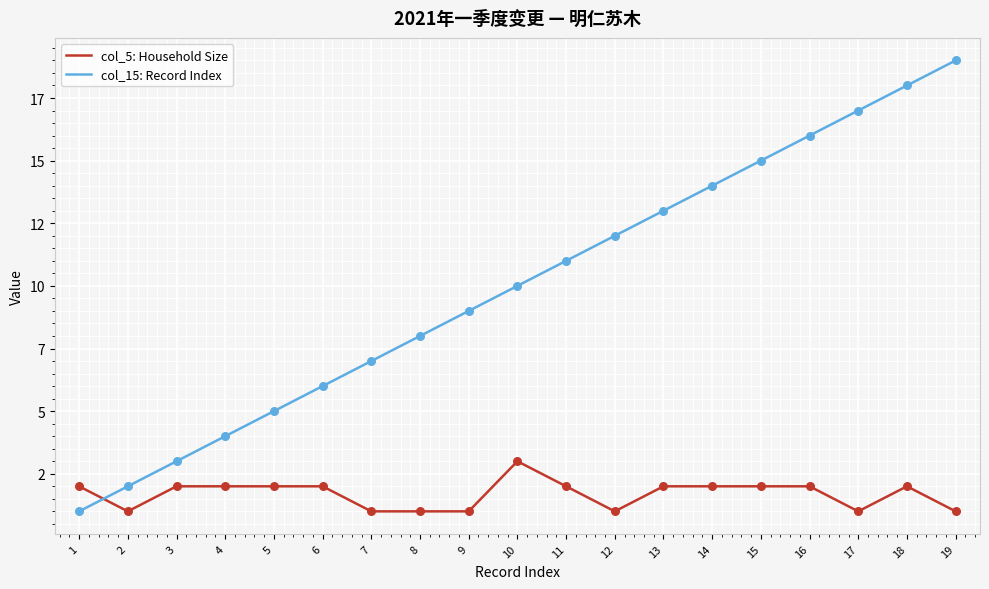

Does the chart have visible grid lines?

Yes